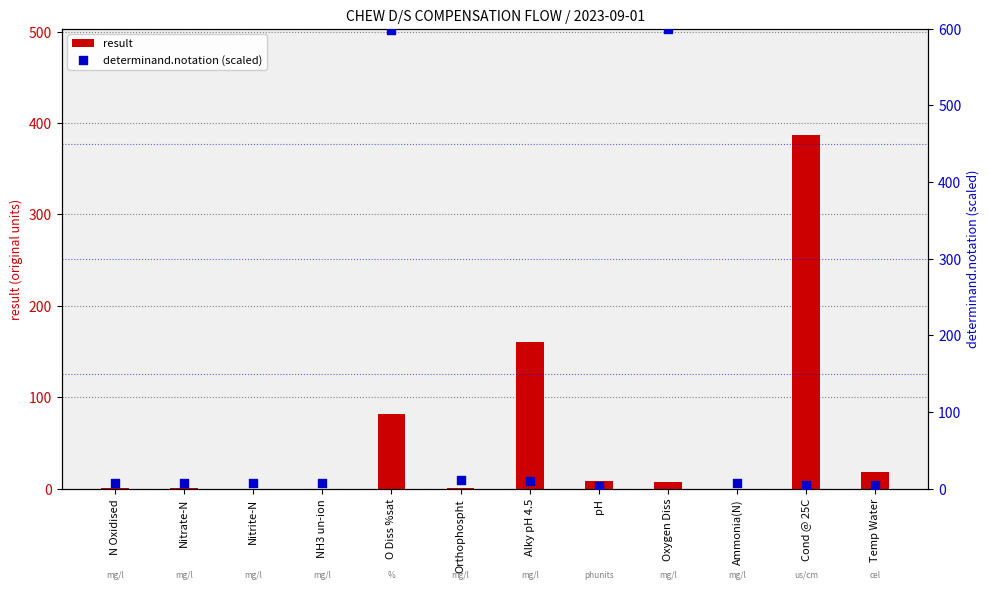

Which series reaches the maximum Y coordinate?

determinand.notation (scaled)